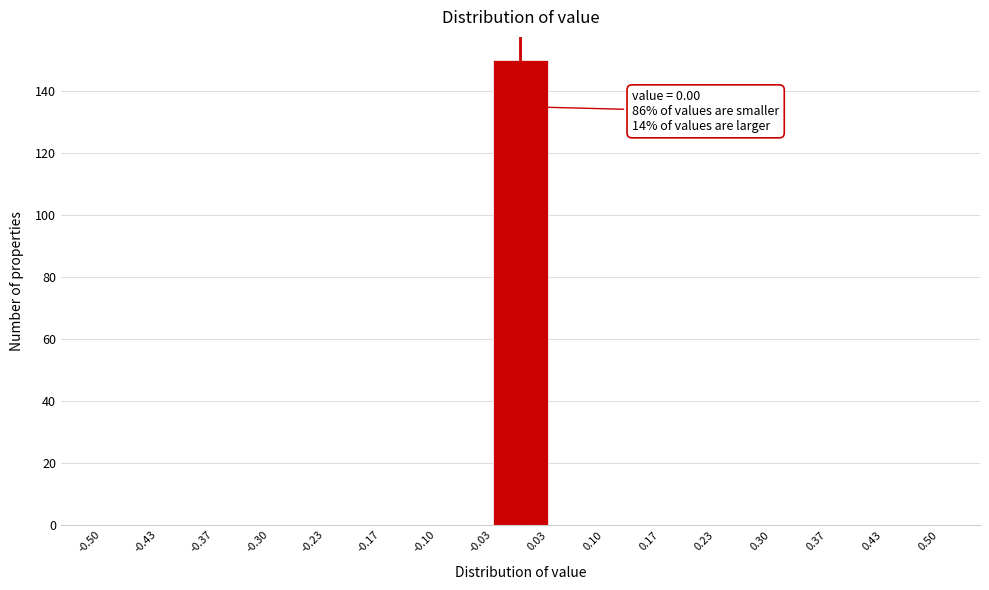

Over which range of the x-axis is the bar tallest?

-0.03 to 0.03